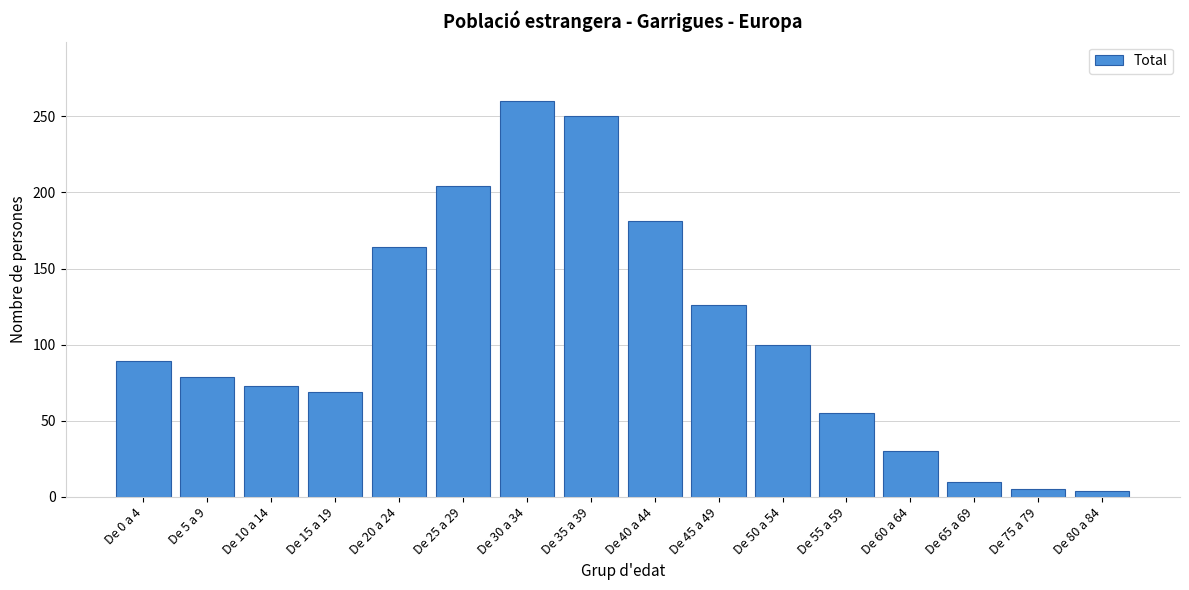

What is the sum of all values?

1699